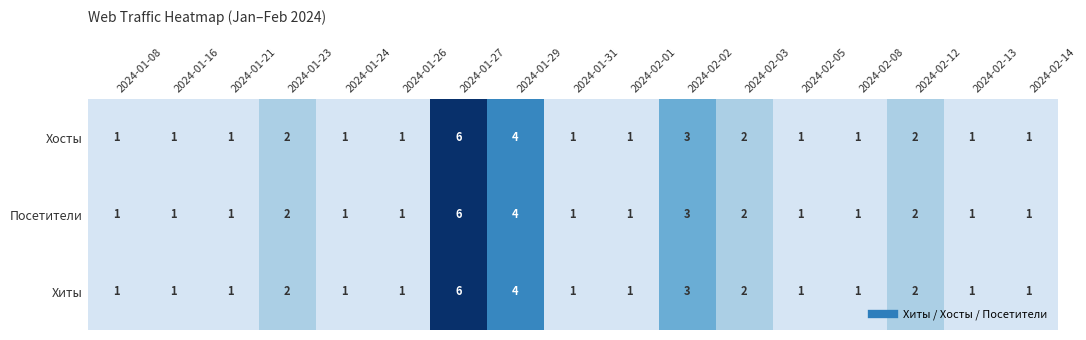

The Хиты series shows 4 at 2024-01-29. True or false?

True